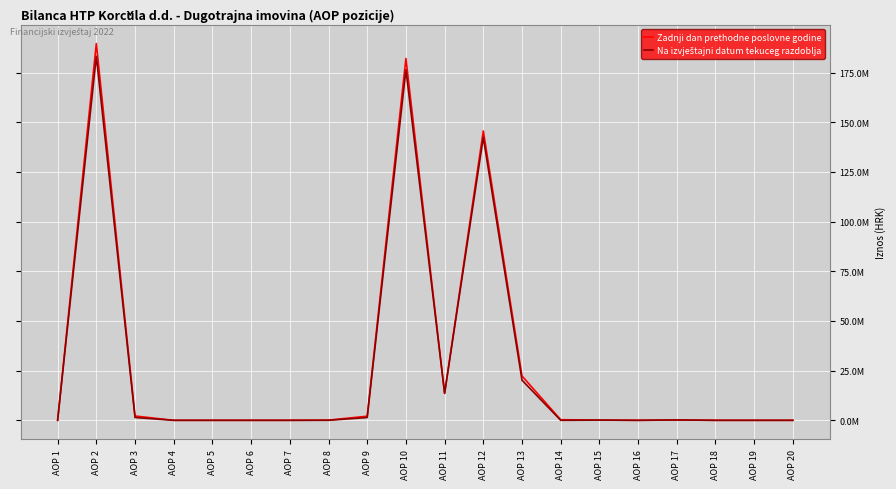

Is this an area chart (filled region under the line)?

No